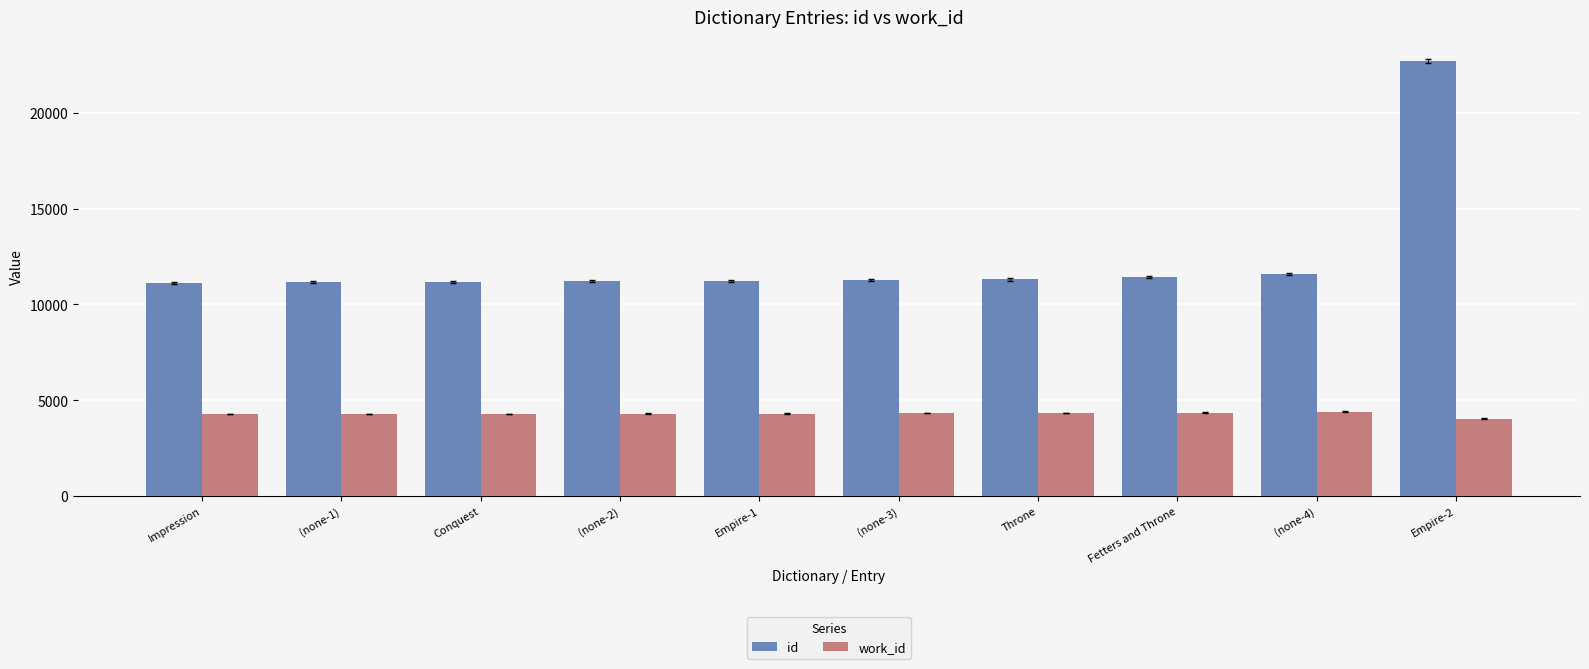

What is the sum of all work_id values?

42813